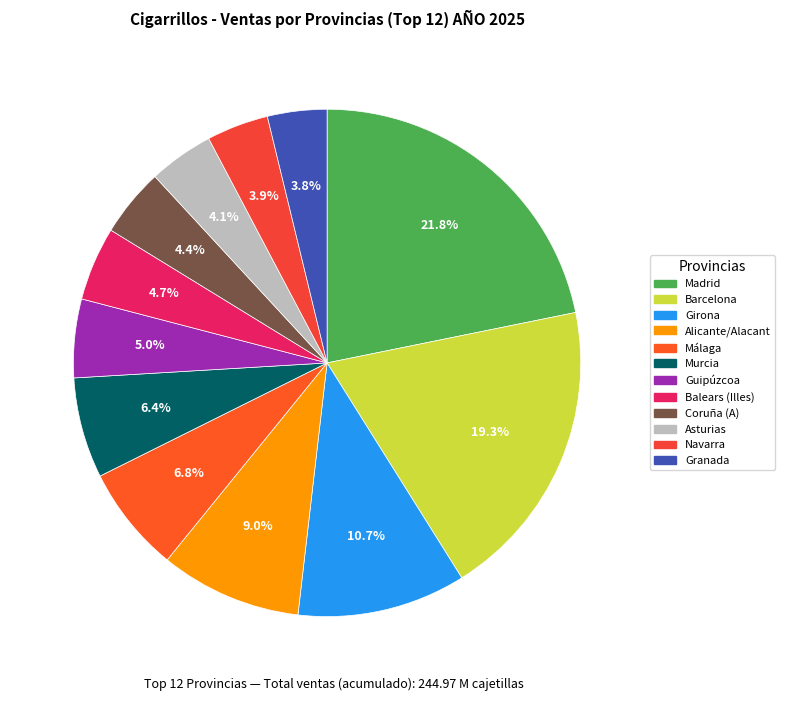

Count the number of slices in the pie.

12